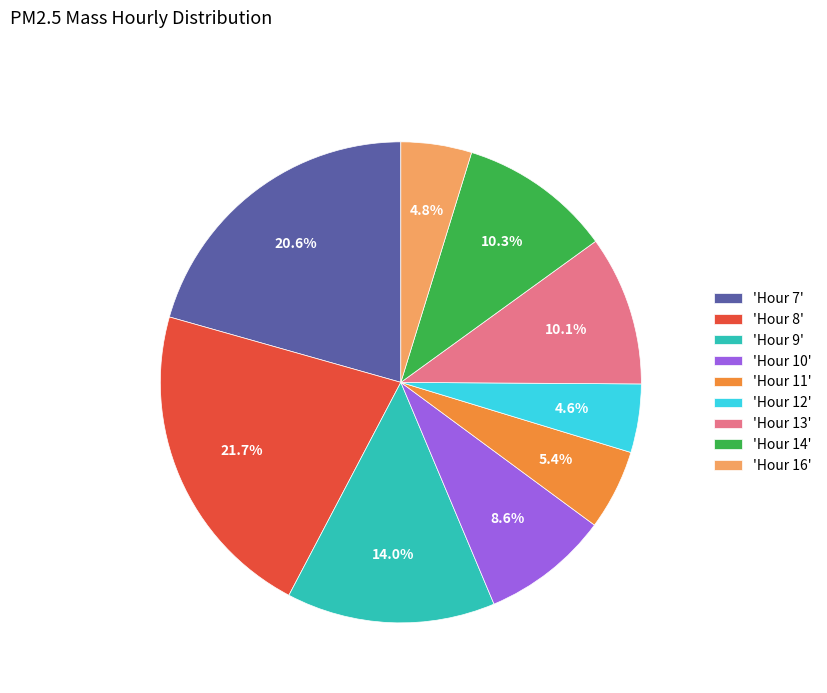

Which slice is the largest?

'Hour 8'